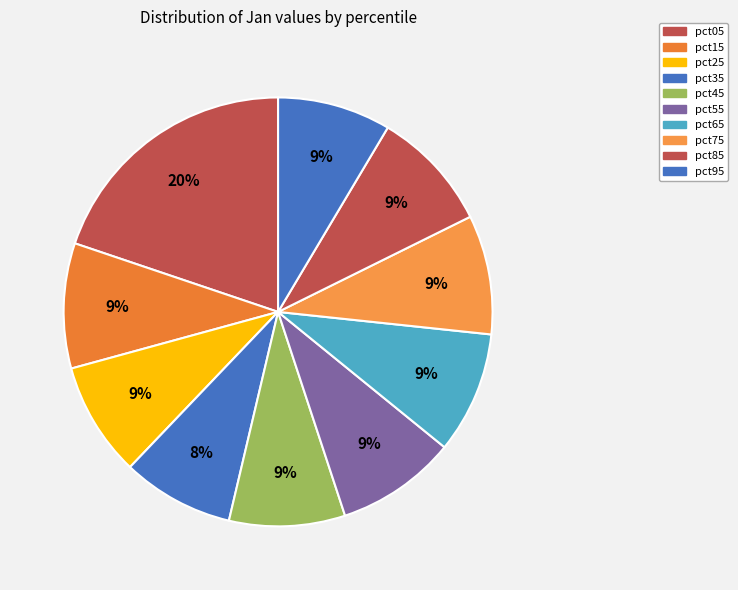

True or false: pct85 accounts for 9% of the total.

True